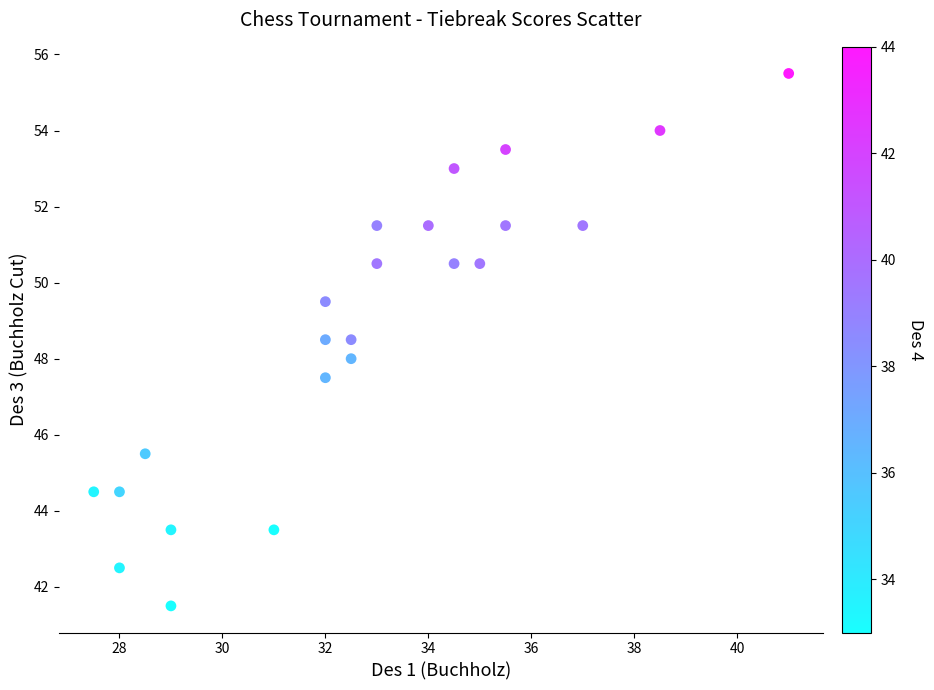

What is the range of Y values (max minus min)?

14.0